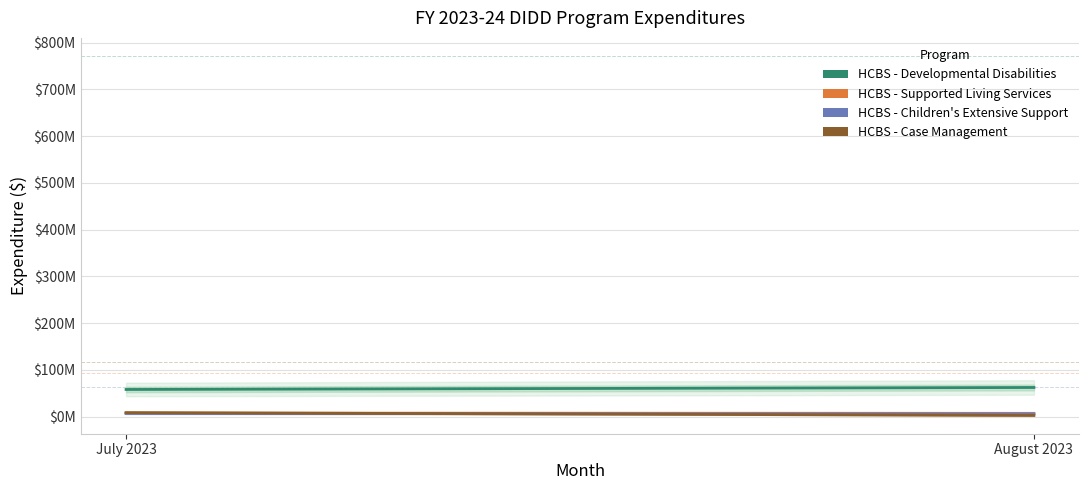

Is this an area chart (filled region under the line)?

No